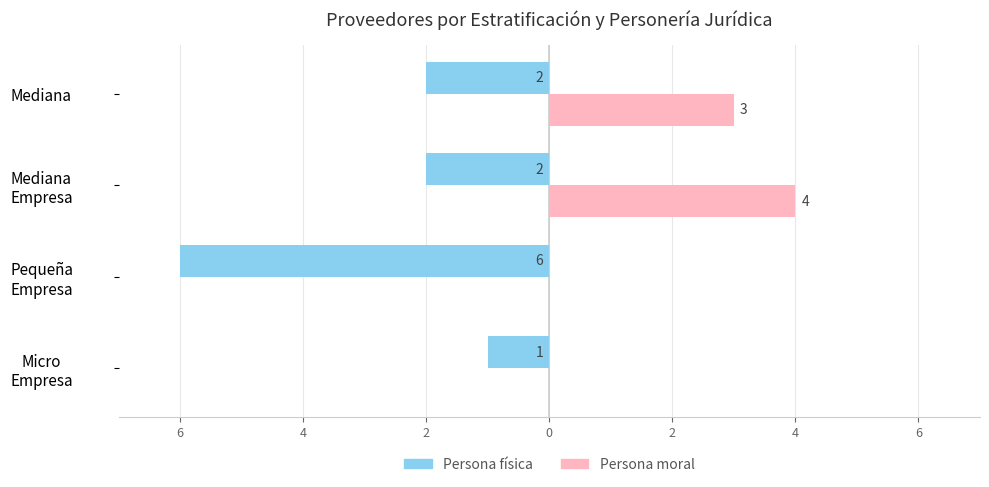

What is the average value of the Persona moral series?

2